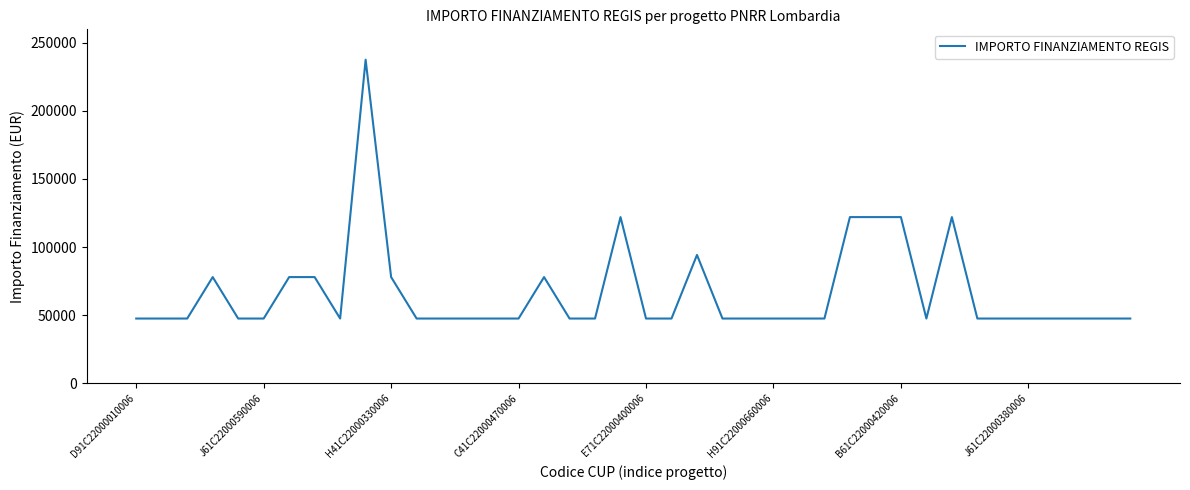

What is the minimum value shown in the chart?

47427